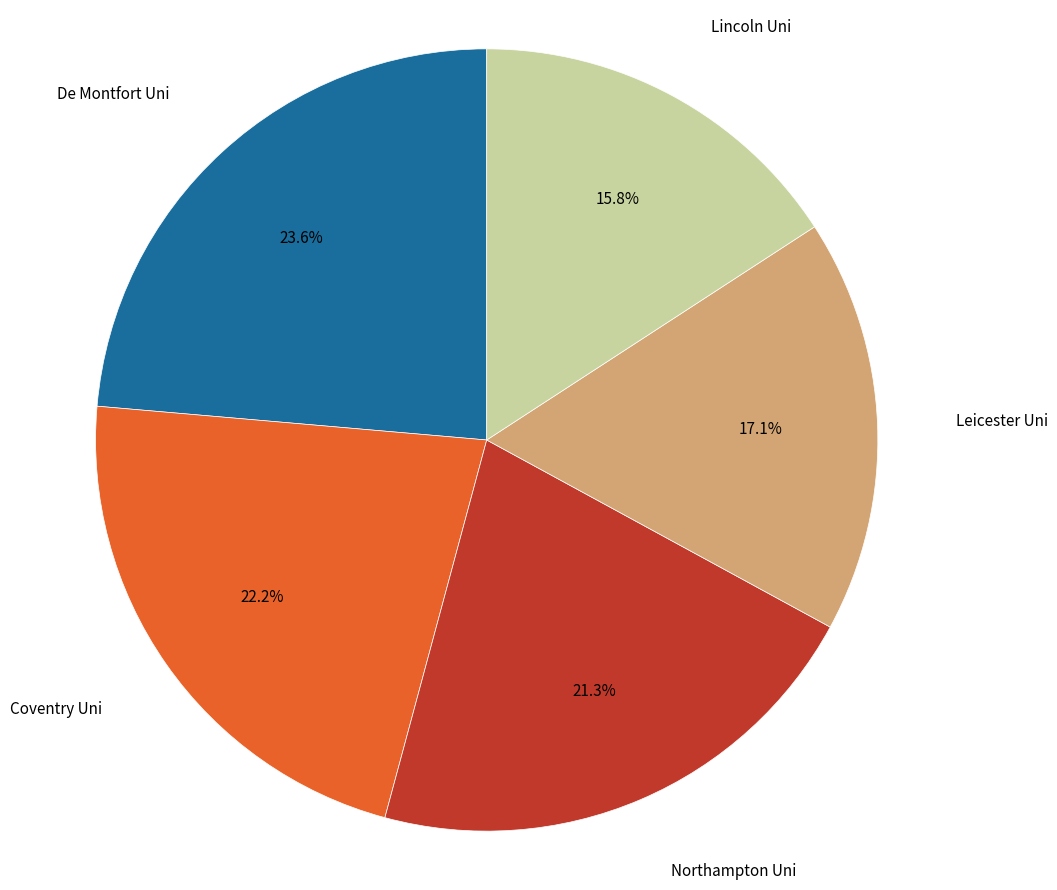

Is there any slice that represents more than half of the pie?

No